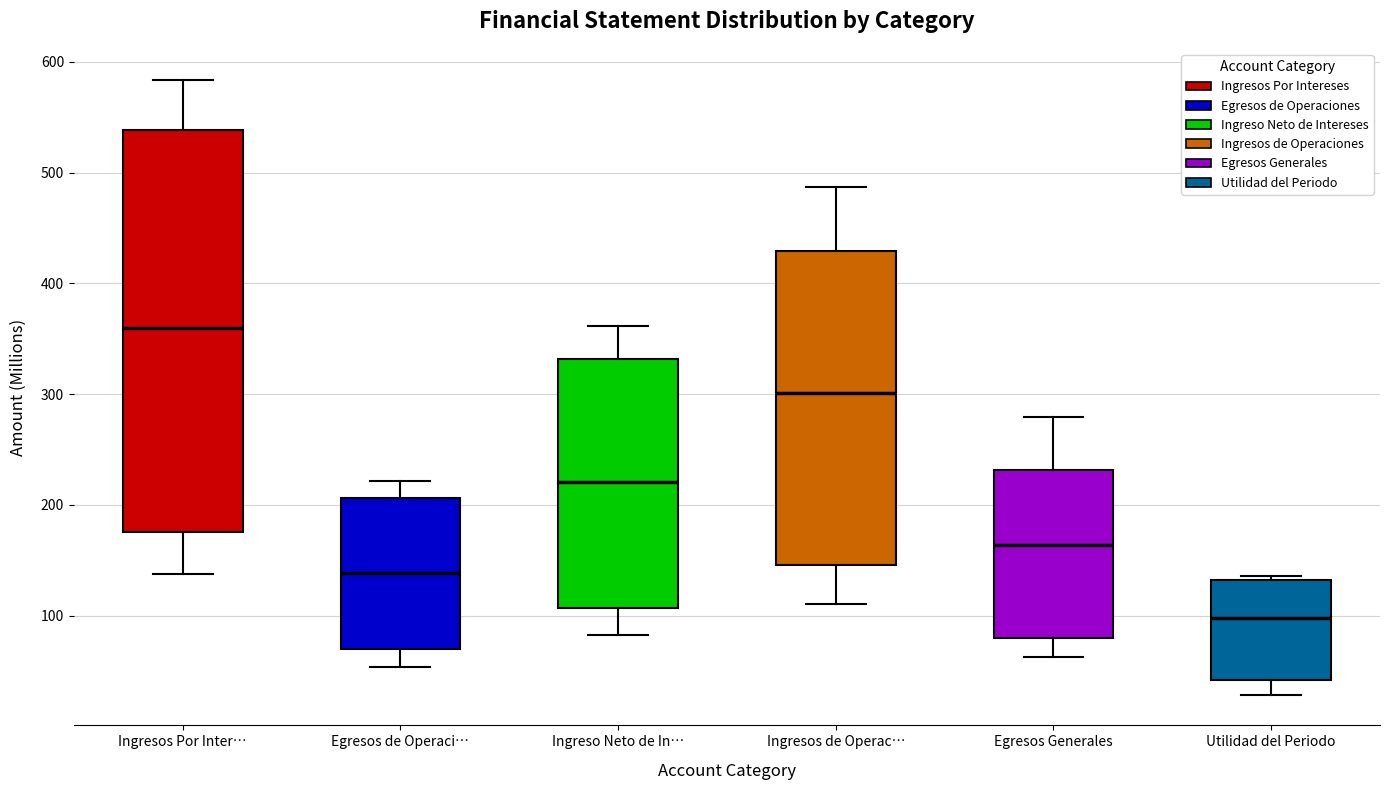

Reading left to right, transcribe this box plot: for each box, give where its median line is, the range the box spans, and where its two whiskers end, as read against the y-axis. The values are not printed on the chart, so give them approximately, as read against the axis.

Ingresos Por Inter…: median 360, box 180 to 540, whiskers 140 to 580
Egresos de Operaci…: median 140, box 70 to 210, whiskers 50 to 220
Ingreso Neto de In…: median 220, box 110 to 330, whiskers 80 to 360
Ingresos de Operac…: median 300, box 150 to 430, whiskers 110 to 490
Egresos Generales: median 160, box 80 to 230, whiskers 60 to 280
Utilidad del Periodo: median 100, box 40 to 130, whiskers 30 to 140